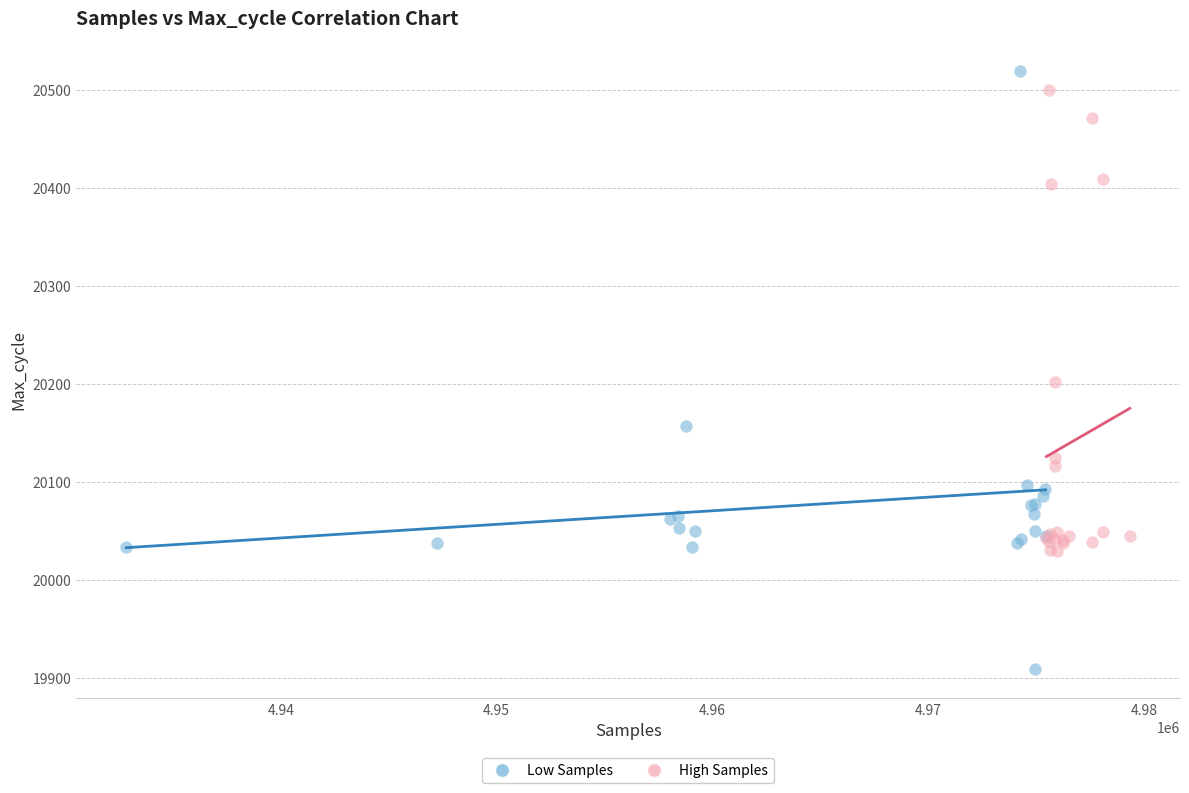

Which series contains the lowest Y value?

Low Samples